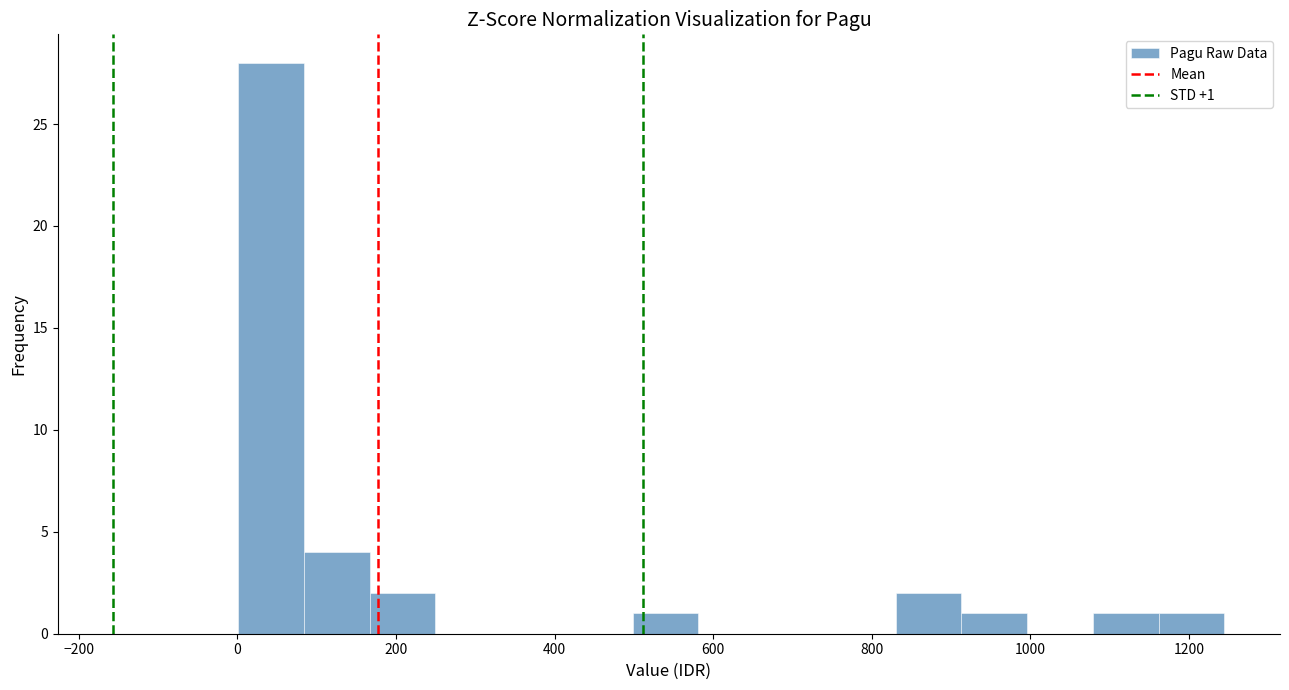

Over which range of the x-axis is the bar tallest?

0 to 80